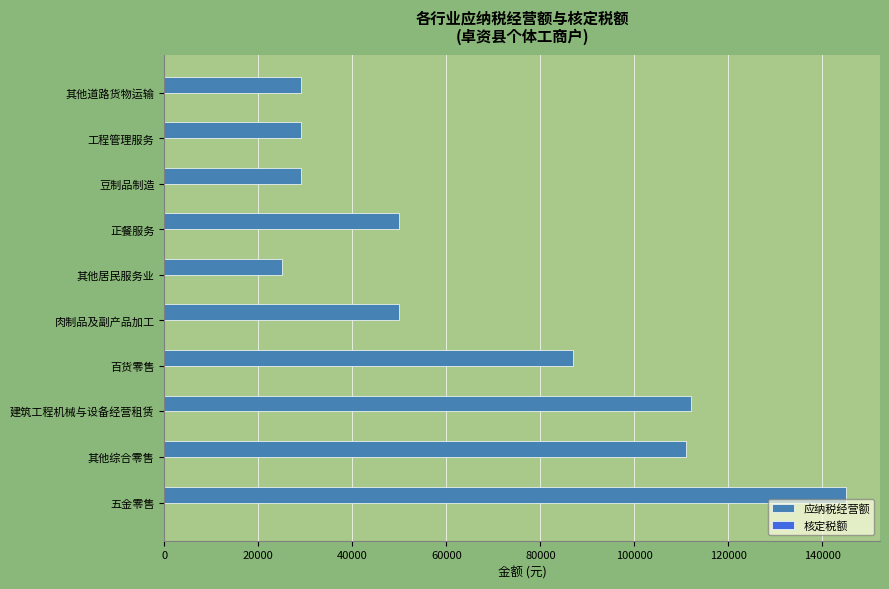

Which label corresponds to the largest value in the chart?

五金零售